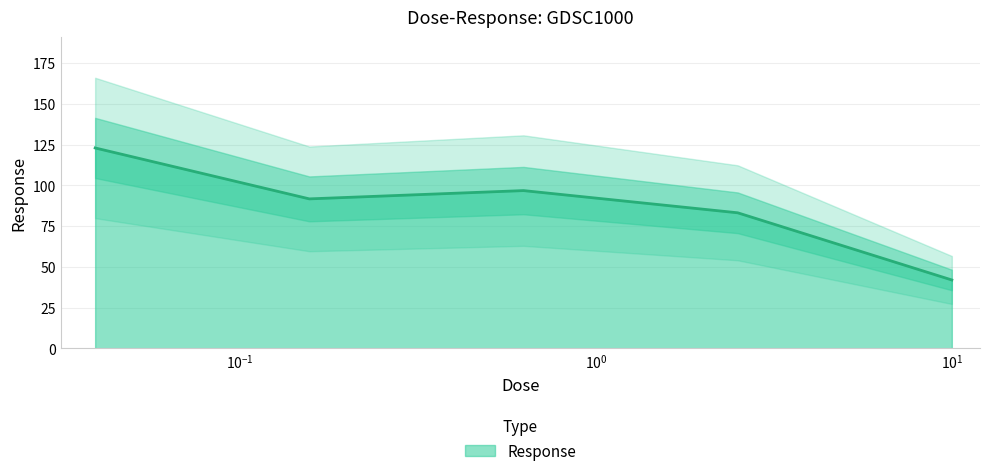

Approximately how many times larger is the value at 2.5 compared to 0.0390625?

0.7